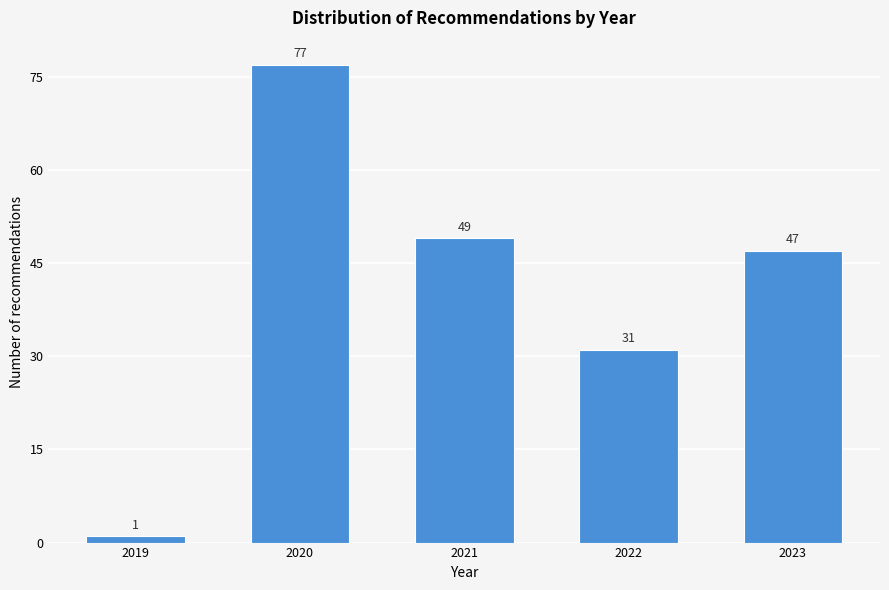

Reading right to left, list all the values displayed in this chart.

47	31	49	77	1